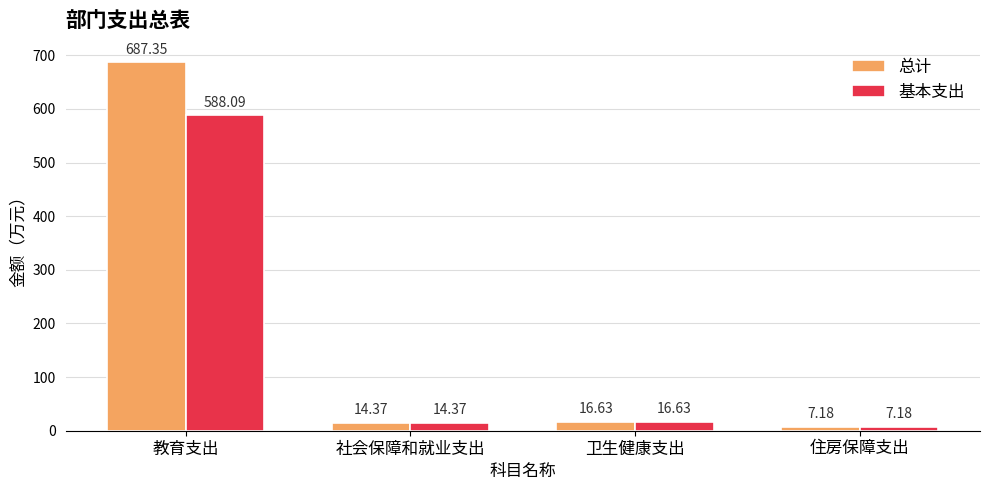

What is the maximum value shown in the chart?

687.4